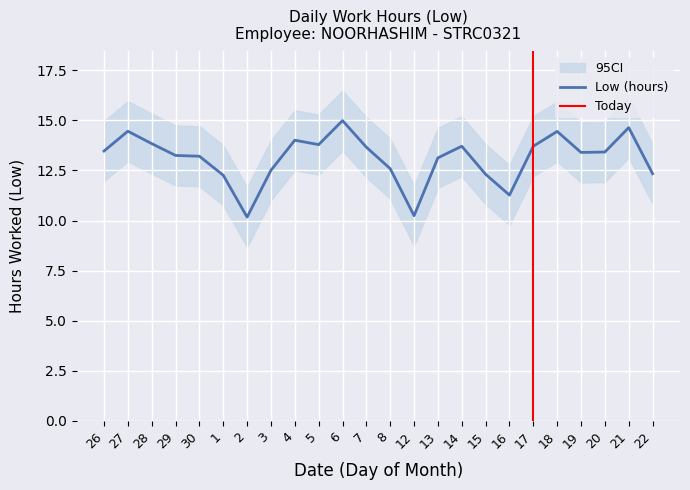

Where is the first local maximum?

27